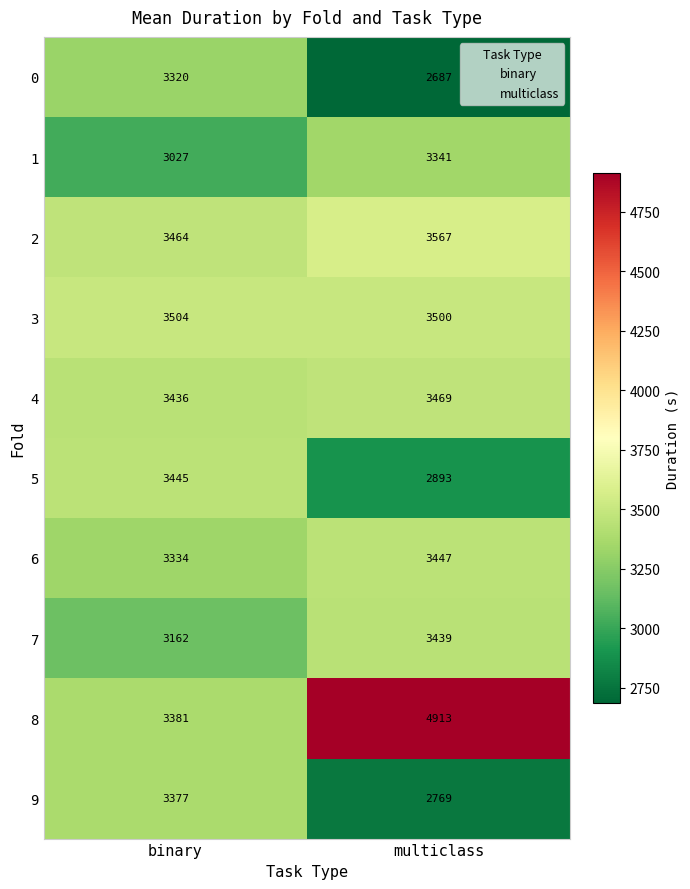

Which series has the widest spread of values?

8